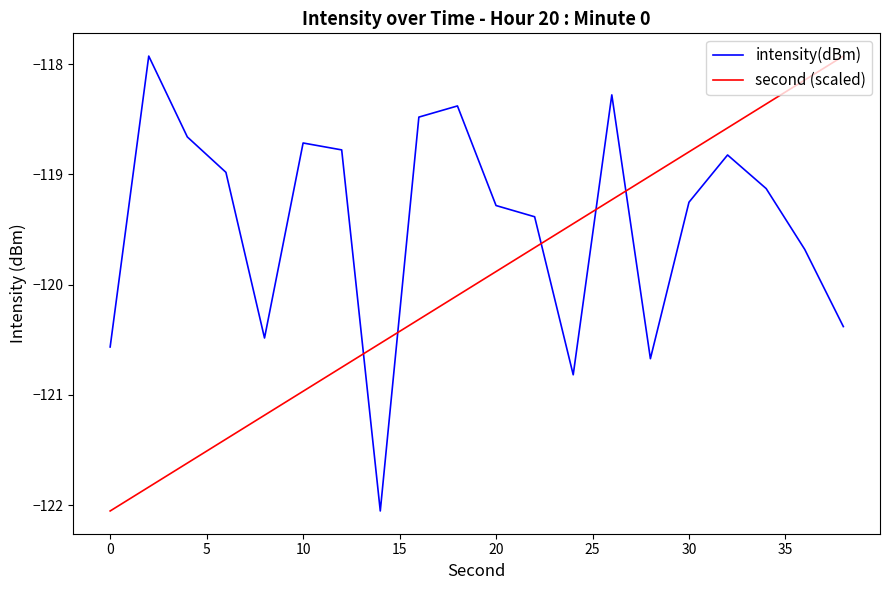

What is the difference between the maximum and minimum values in the intensity(dBm) series?

4.1